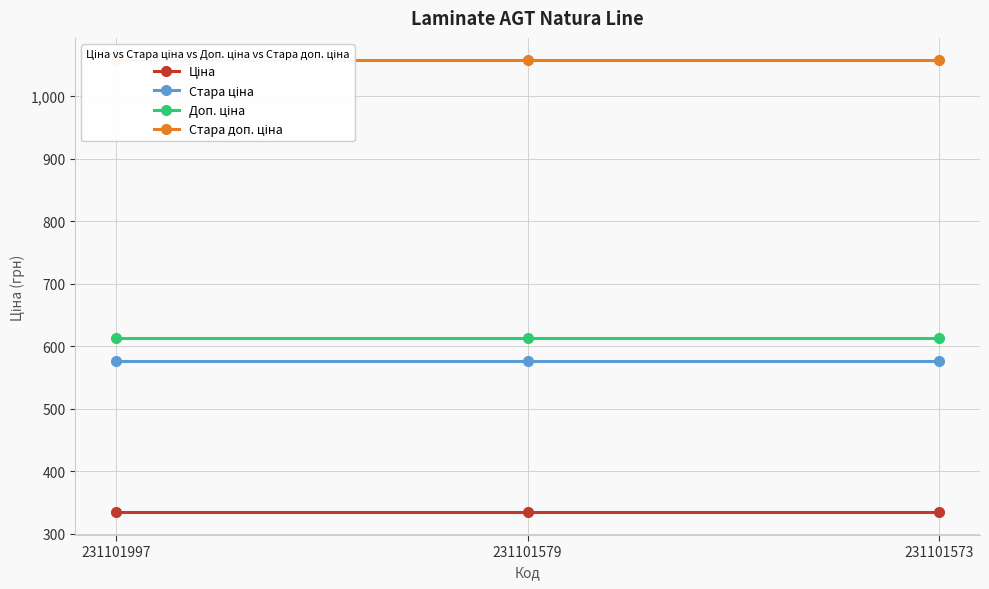

How many series are shown in this chart?

4